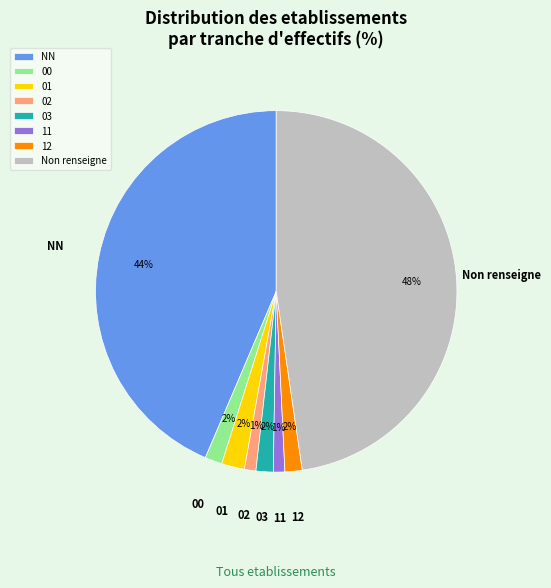

To the nearest percent, what portion does 03 represent?

2%